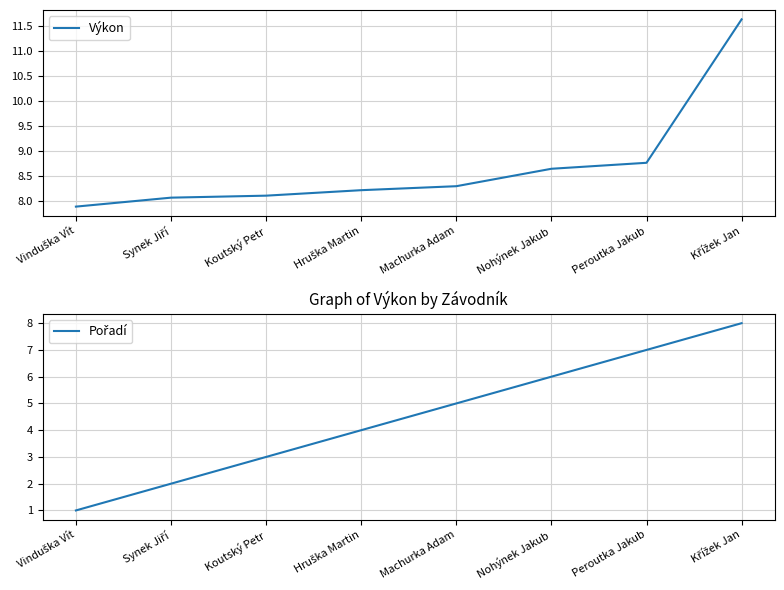

Reading left to right, extract all data points from this chart.

Výkon: 7.9	8.1	8.1	8.2	8.3	8.6	8.8	11.6
Pořadí: 1.0	2.0	3.0	4.0	5.0	6.0	7.0	8.0